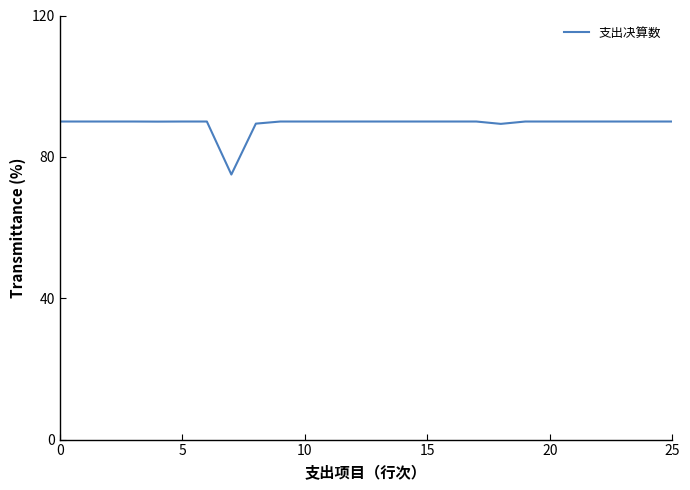

What is the smallest value displayed?

75.0